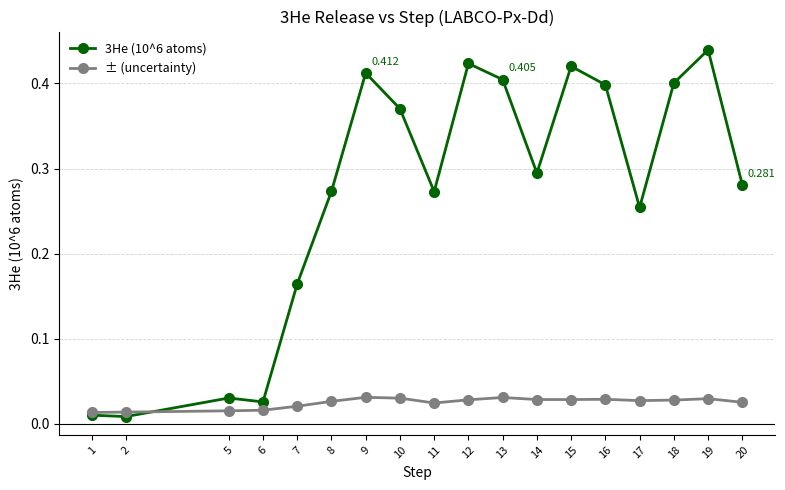

True or false: 3He (10^6 atoms) has a value of 0.1 at 17.

False